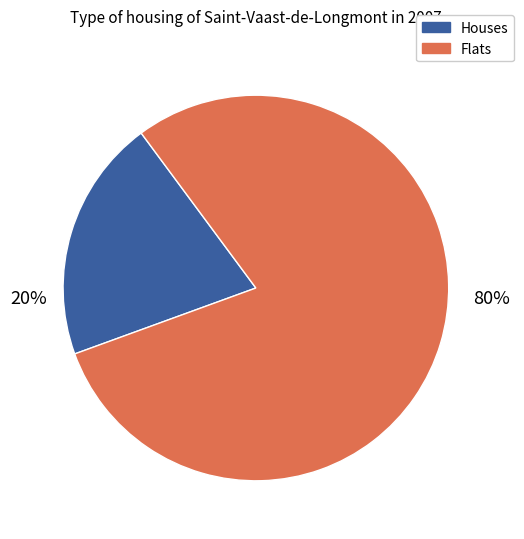

Is there a majority slice in this chart?

Yes